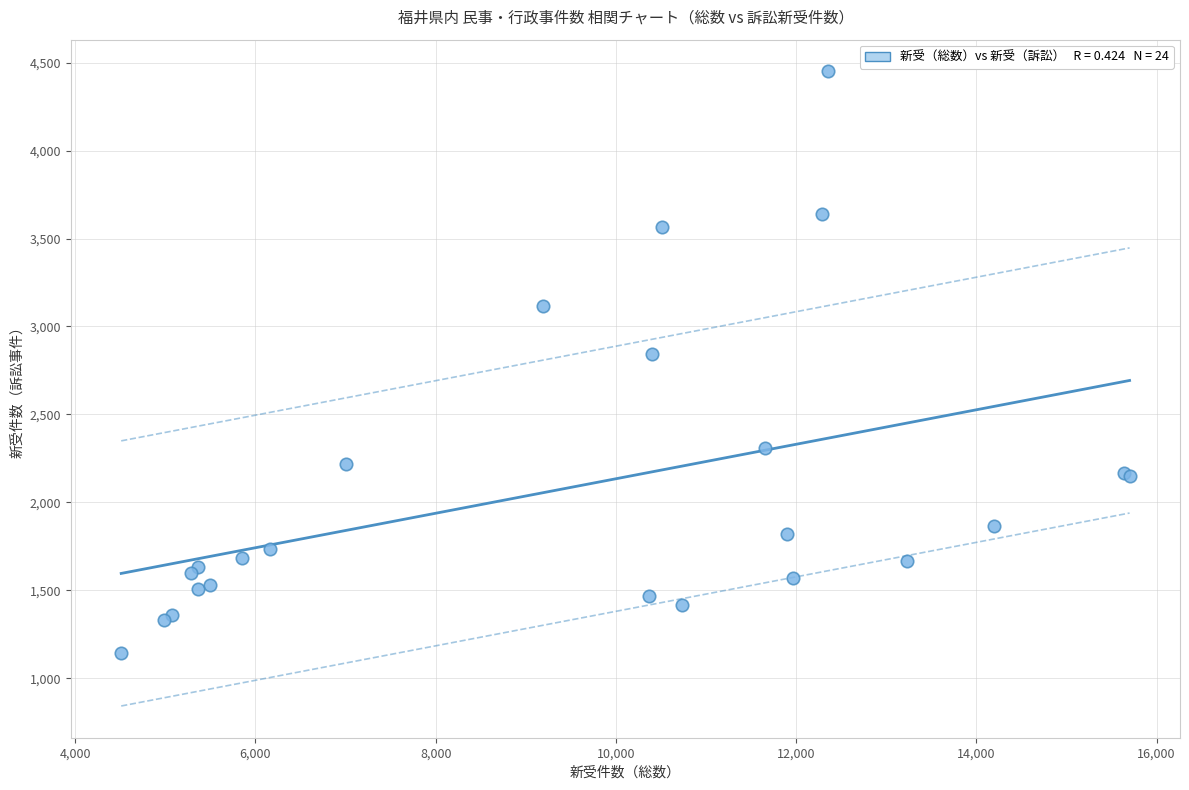

What Y value in the scatter plot is closest to 2797?

2844